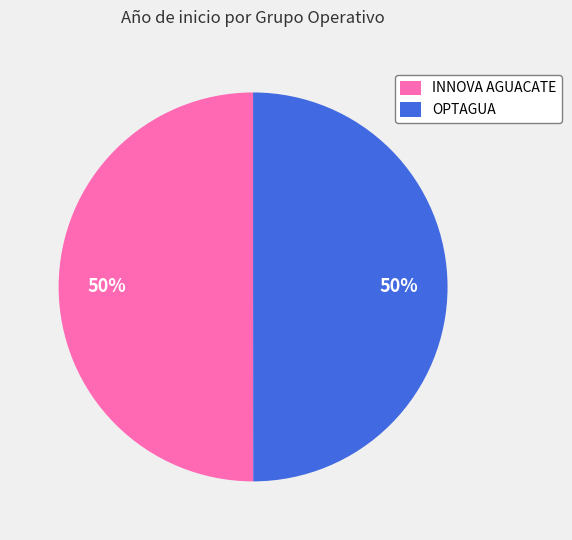

Approximately how many times larger is the value at OPTAGUA compared to INNOVA AGUACATE?

1.0